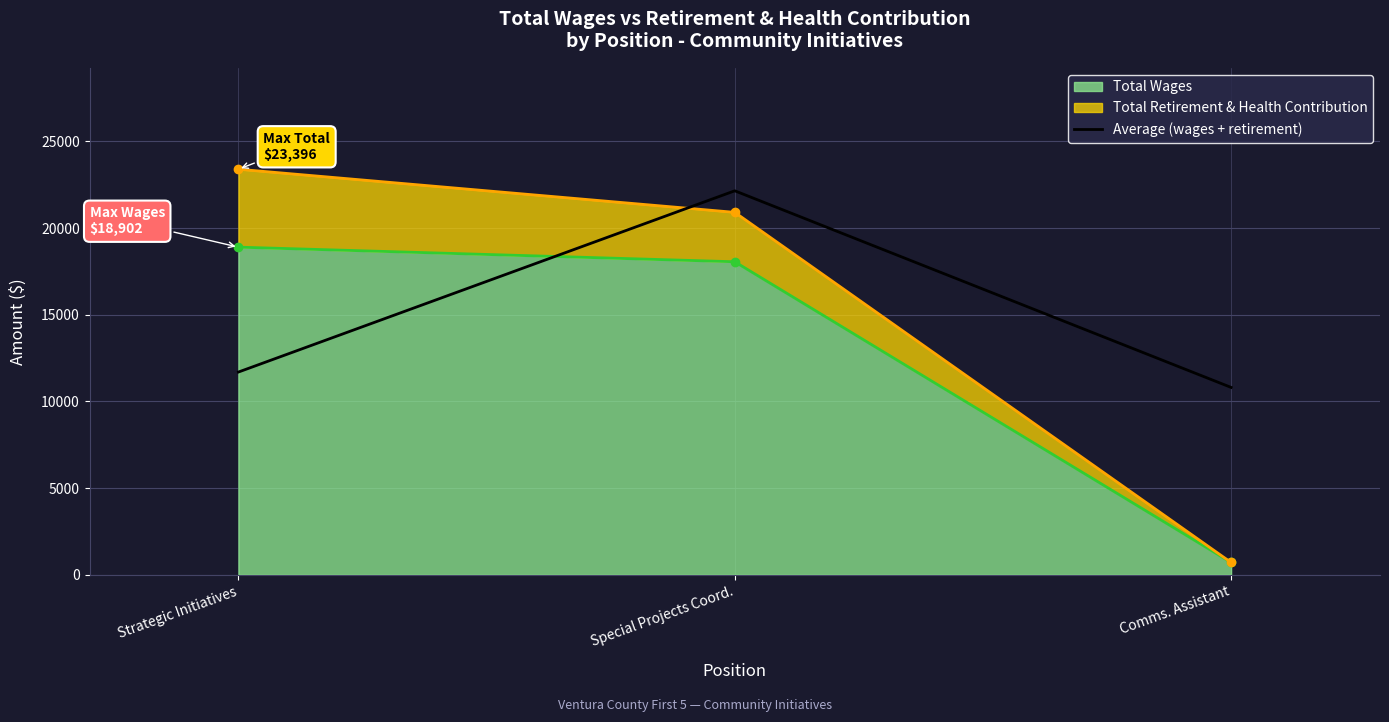

What is the average value?

14887.3